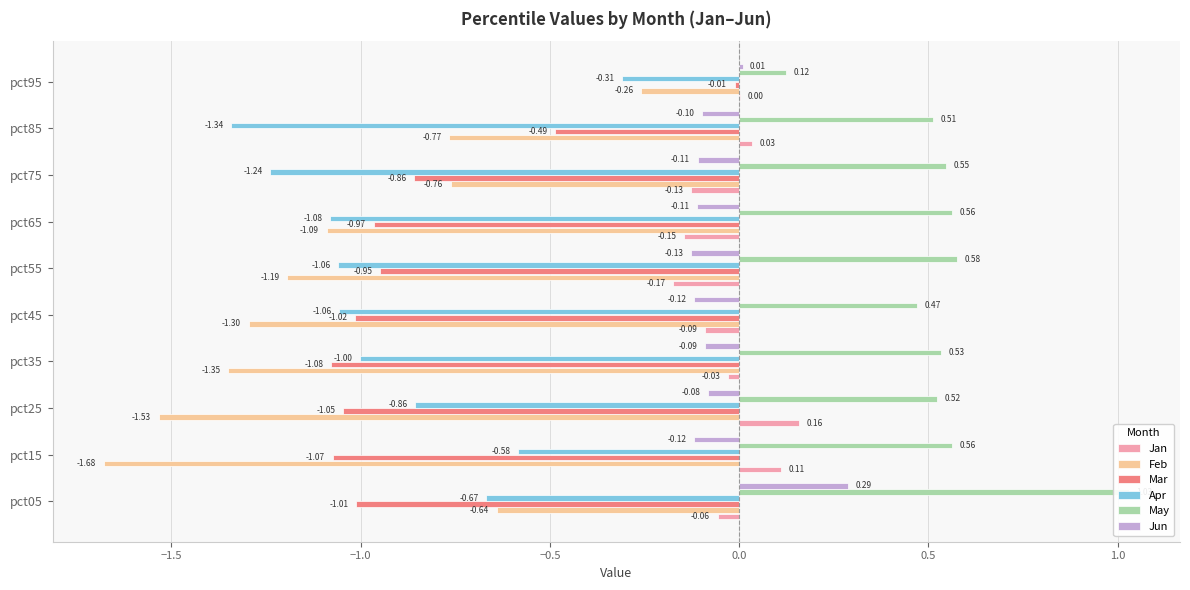

How many groups of bars are there?

10